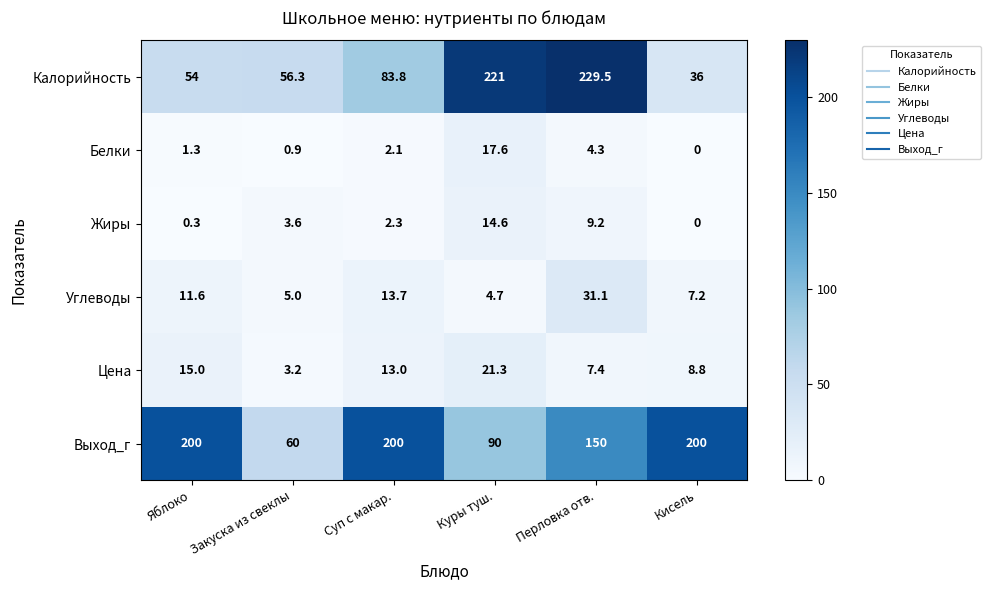

What is the approximate value of Цена at Закуска из свеклы?

3.2